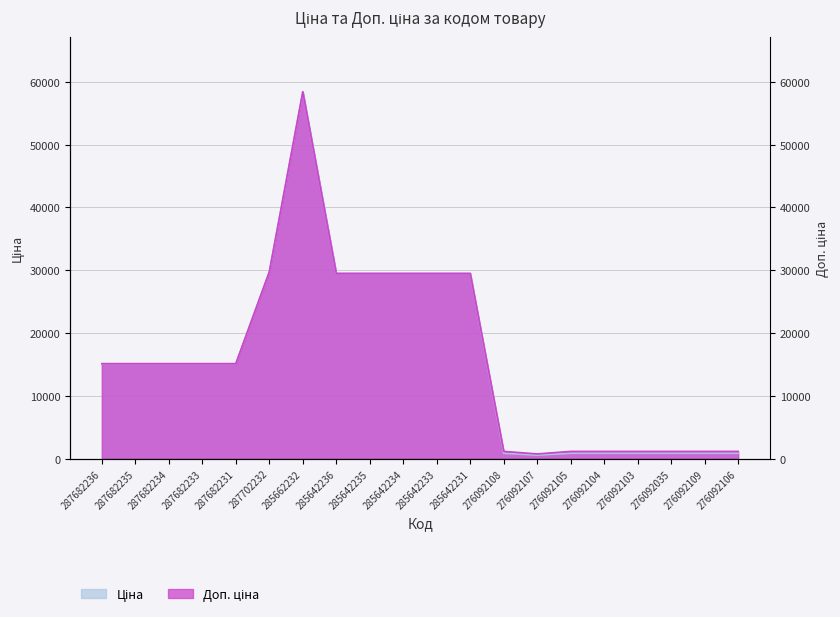

At which category is the sum across all series the highest?

285662232